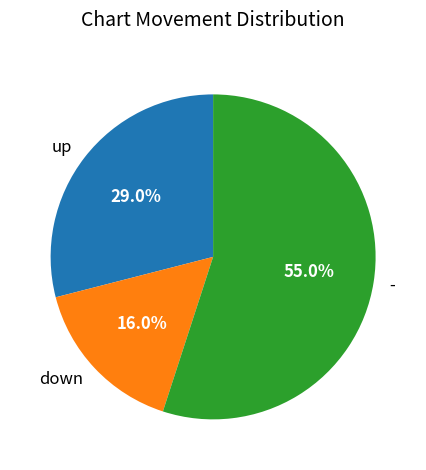

Which slice is the largest?

-